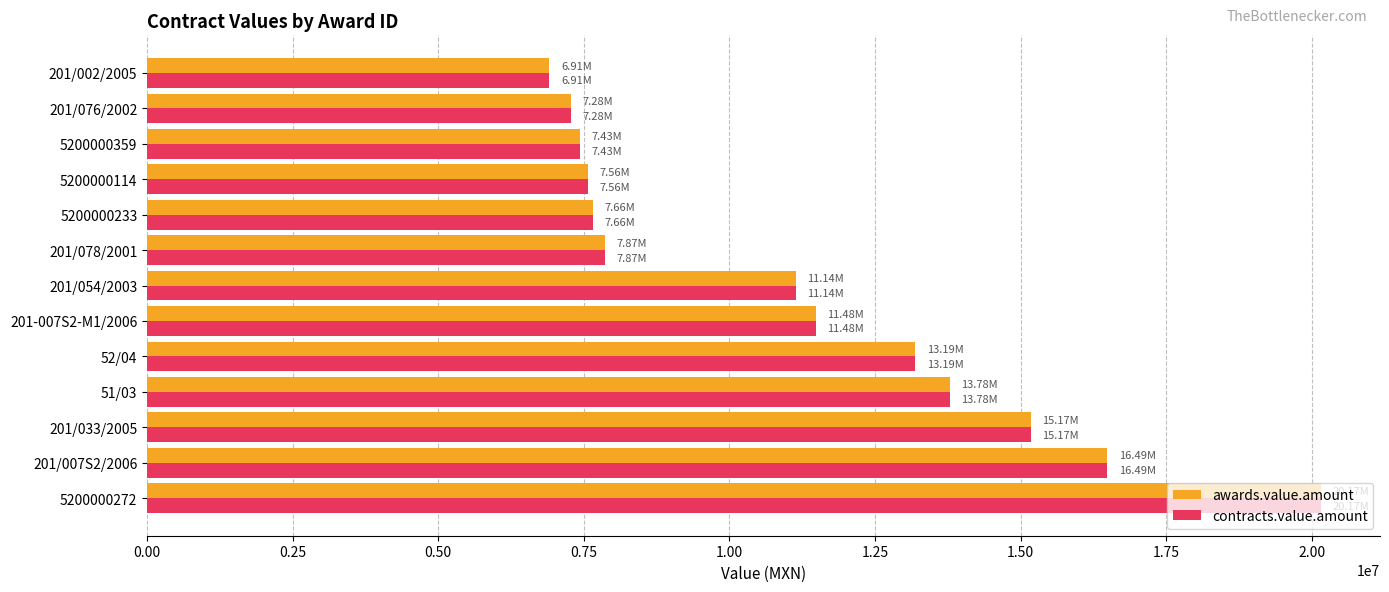

Is the value of awards.value.amount at 5200000359 greater than the value of contracts.value.amount at 5200000272?

No